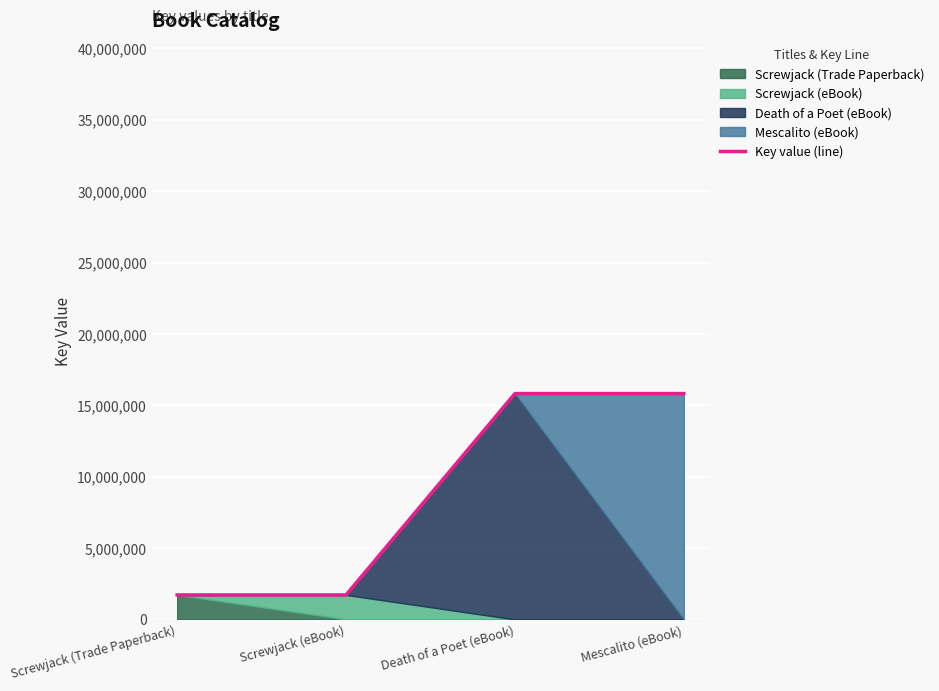

Reading left to right, what are all the values shown in this chart?

Screwjack (Trade Paperback)=1717603	Screwjack (eBook)=1717603	Death of a Poet (eBook)=15821418	Mescalito (eBook)=15821355